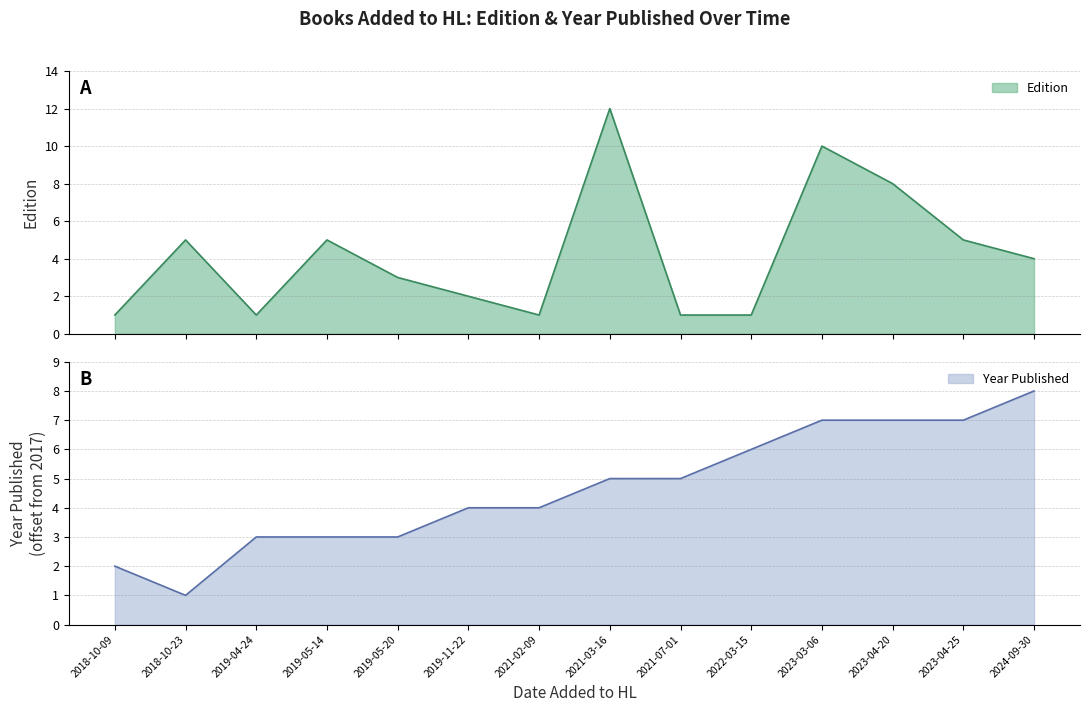

True or false: Edition has a value of 2 at 2021-02-09.

False